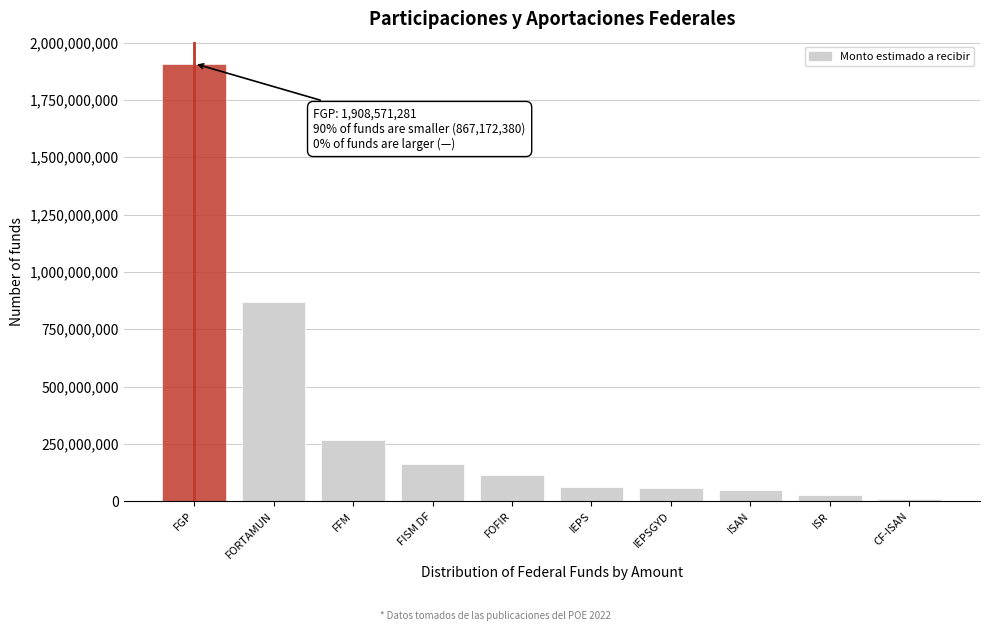

What is the difference between the maximum and minimum values?

1897632855